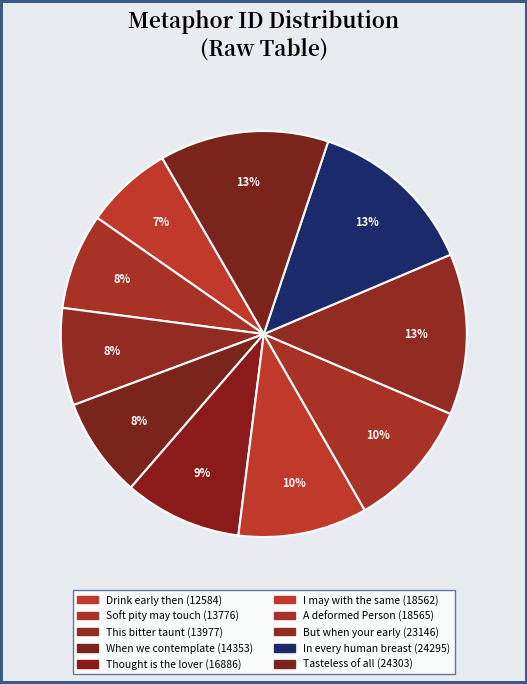

To the nearest percent, what percentage of the pie is Tasteless of all?

13%